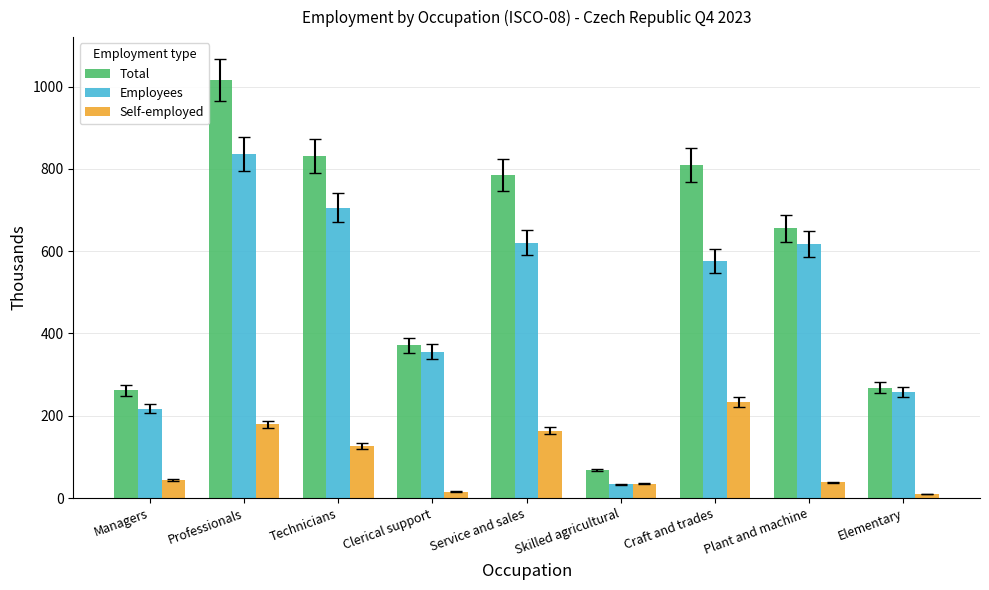

At which label does Total first exceed 655?

Professionals